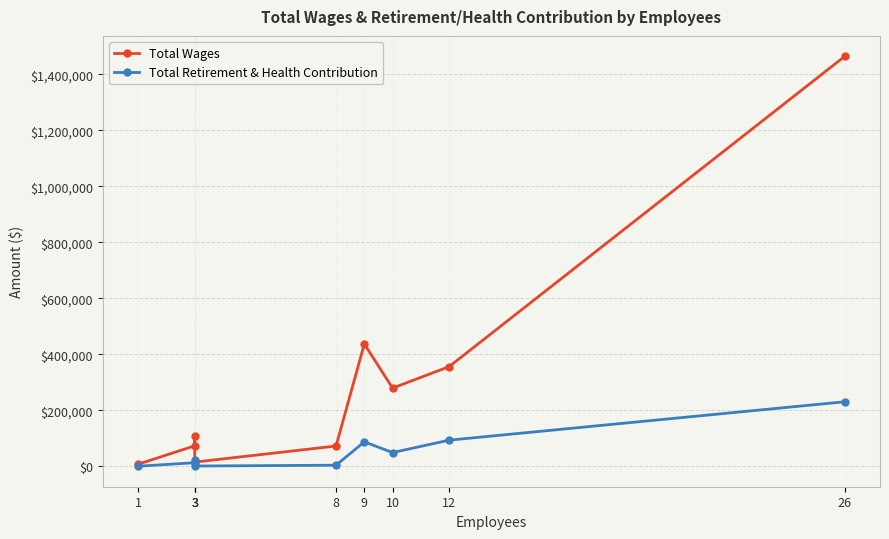

What value does the Total Retirement & Health Contribution series have at 10, to the nearest 50?

48800